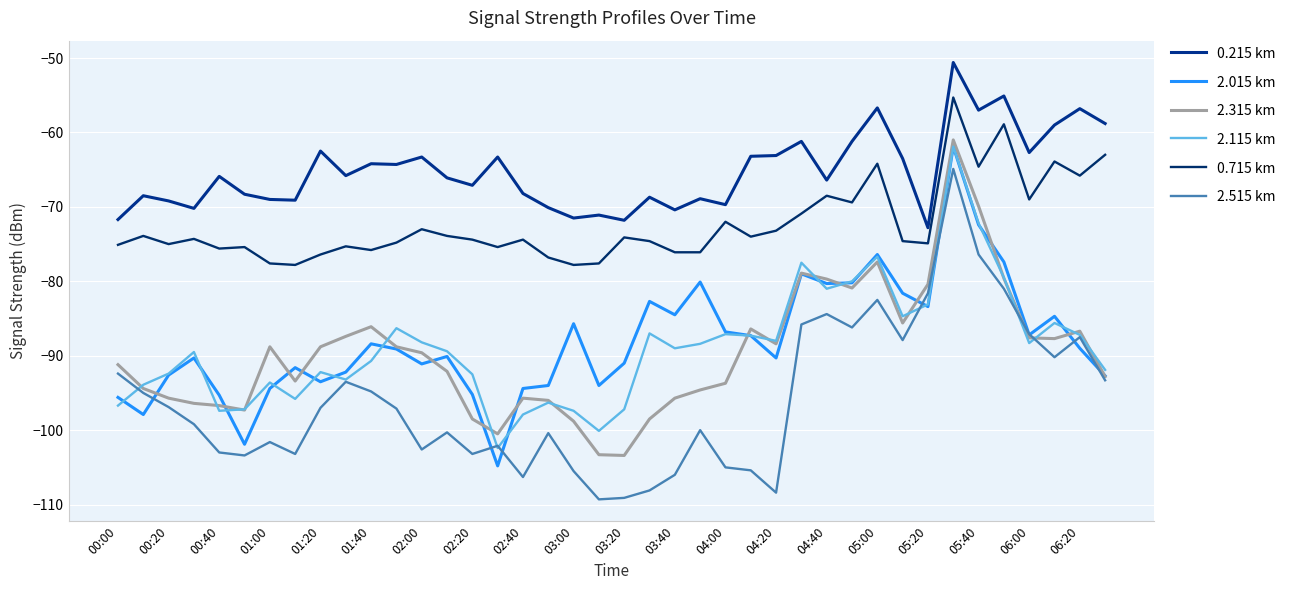

Is this an area chart (filled region under the line)?

No